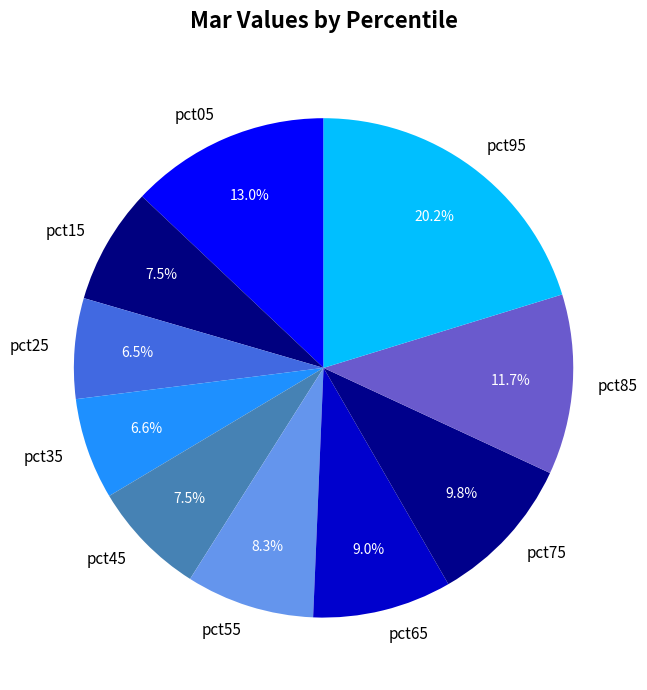

How many slices are in this pie chart?

10